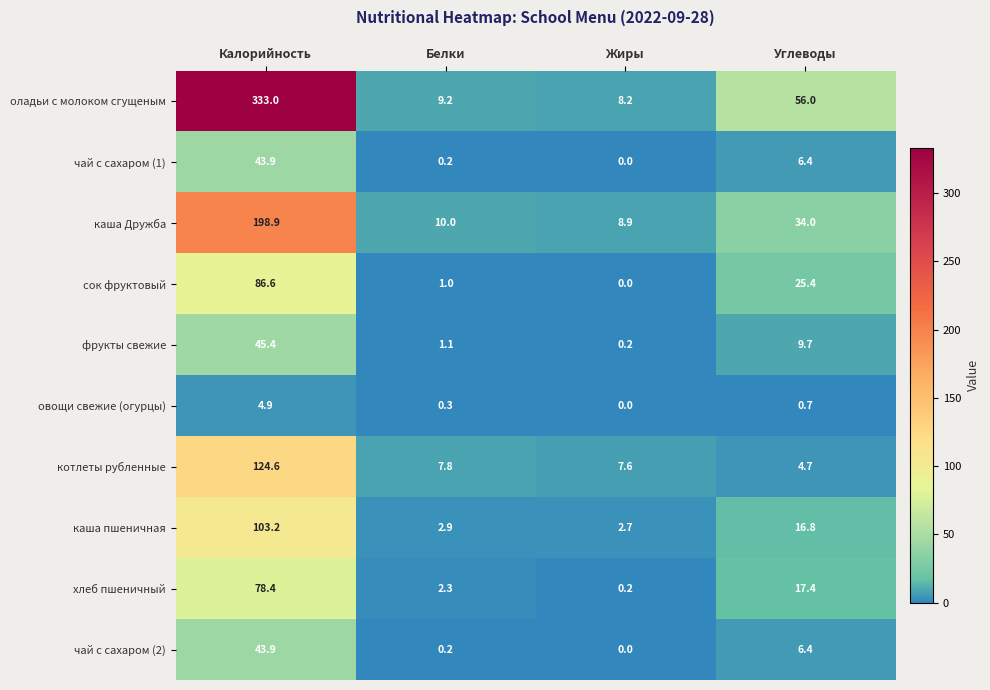

Between Калорийность and Углеводы, which series saw the biggest shift?

оладьи с молоком сгущеным